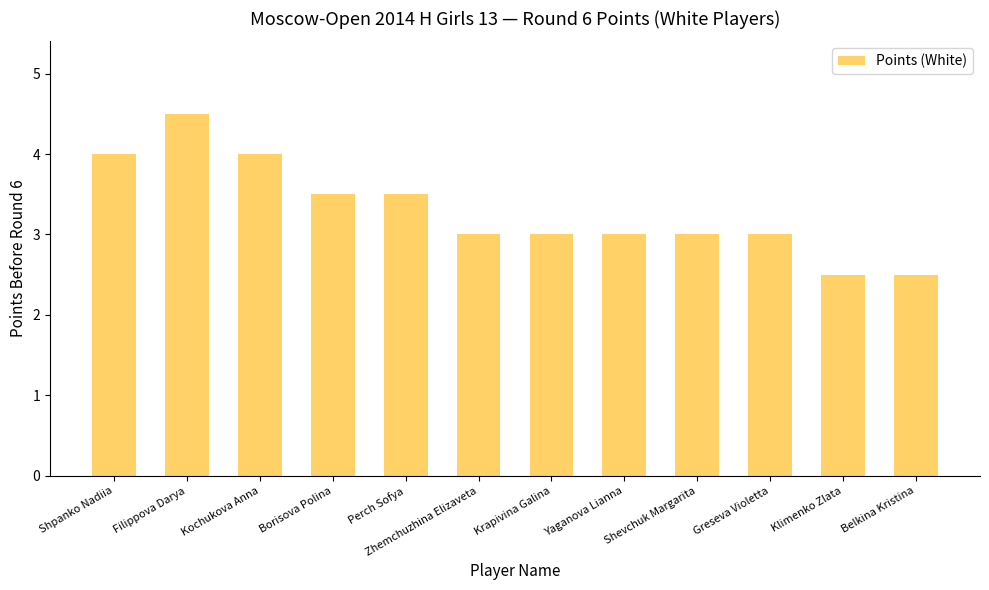

What is the label of the 4th bar from the left?

Borisova Polina